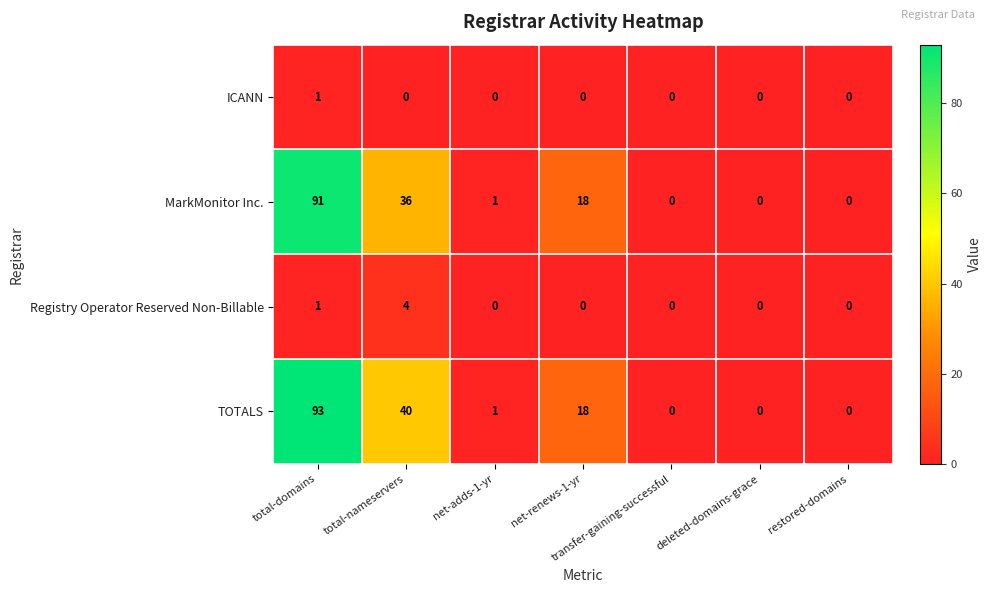

At which category is the sum across all series the highest?

total-domains